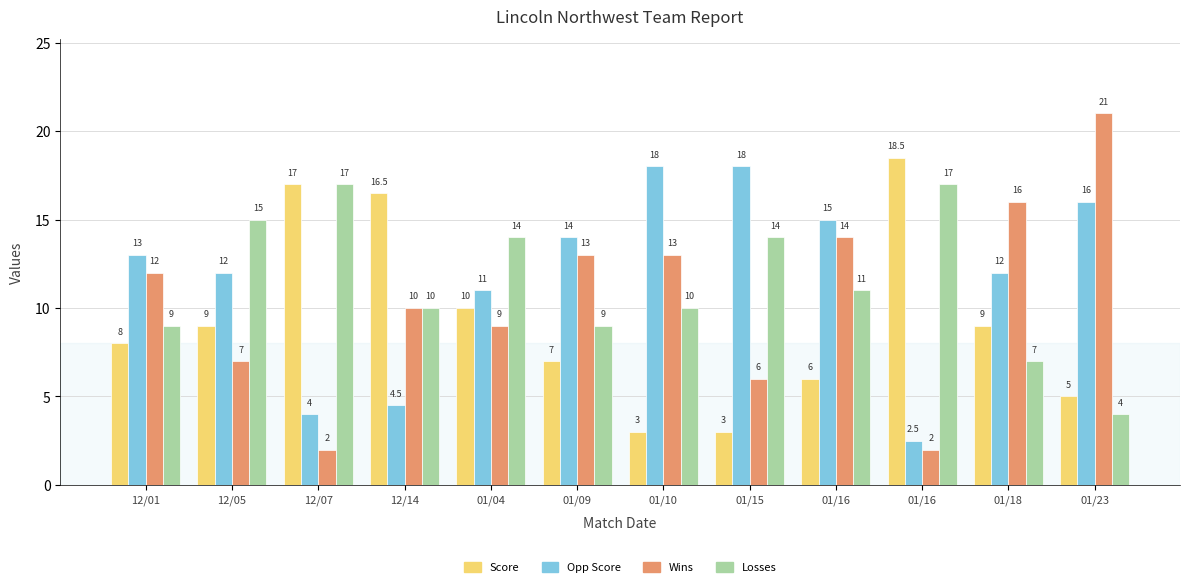

At 01/18, list the series in order from largest to smallest.

Wins, Opp Score, Score, Losses